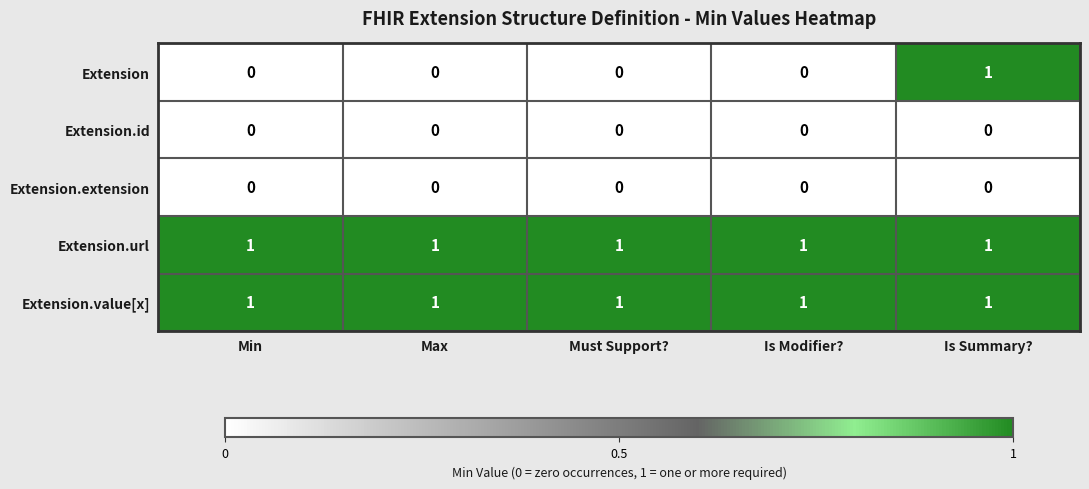

Reading left to right, transcribe all the data shown in this chart.

Extension: Min=0	Max=0	Must Support?=0	Is Modifier?=0	Is Summary?=1
Extension.id: Min=0	Max=0	Must Support?=0	Is Modifier?=0	Is Summary?=0
Extension.extension: Min=0	Max=0	Must Support?=0	Is Modifier?=0	Is Summary?=0
Extension.url: Min=1	Max=1	Must Support?=1	Is Modifier?=1	Is Summary?=1
Extension.value[x]: Min=1	Max=1	Must Support?=1	Is Modifier?=1	Is Summary?=1